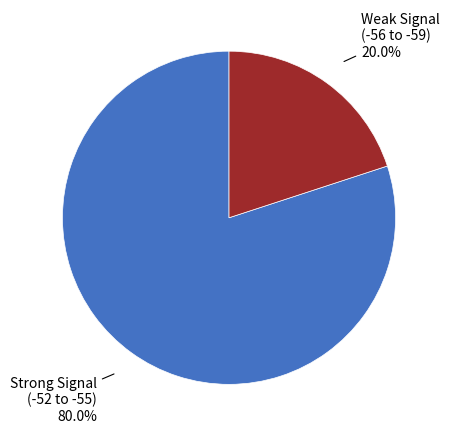

Is there any slice that represents more than half of the pie?

Yes